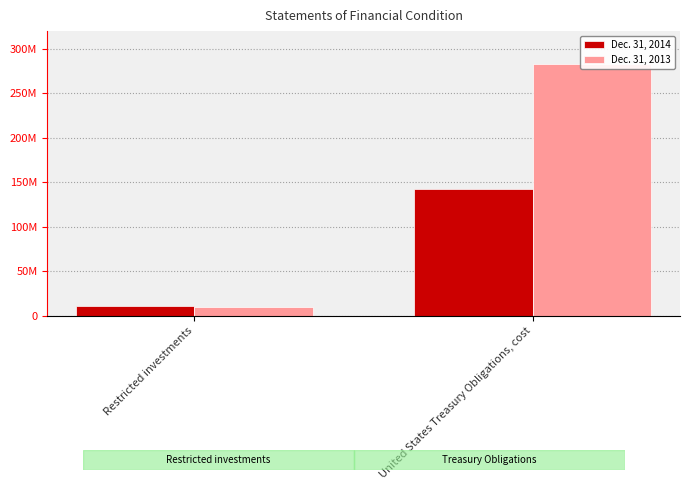

Which series has the largest total across all categories?

Dec. 31, 2013